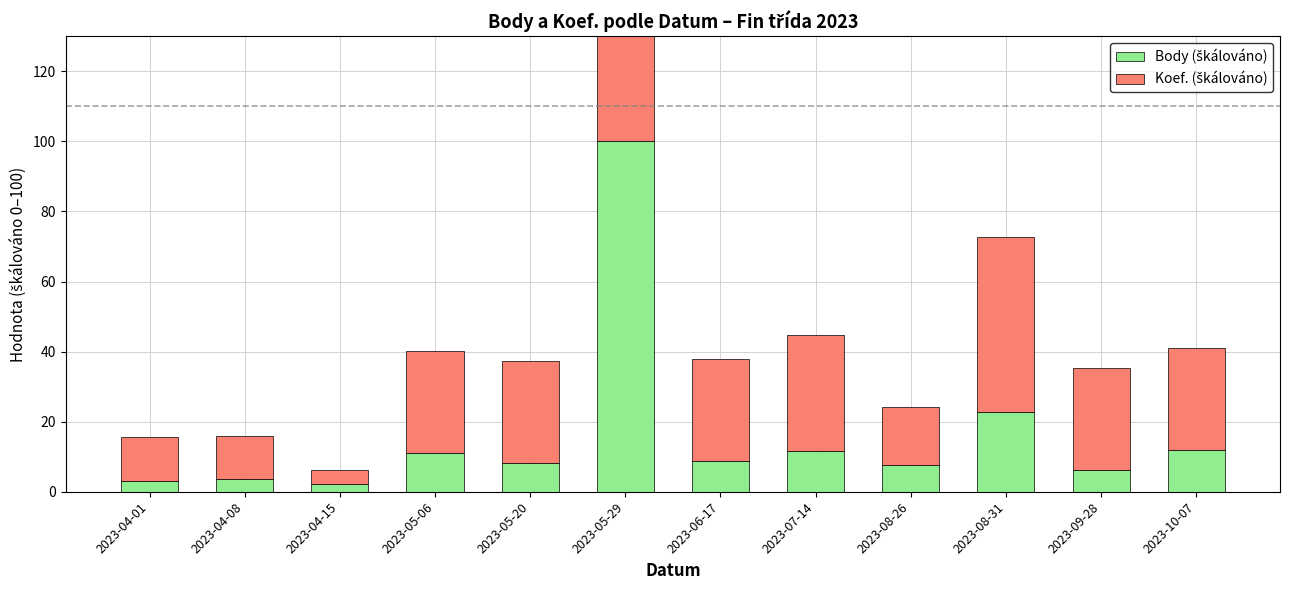

True or false: Body (škálováno) has a value of 11.5 at 2023-07-14.

True